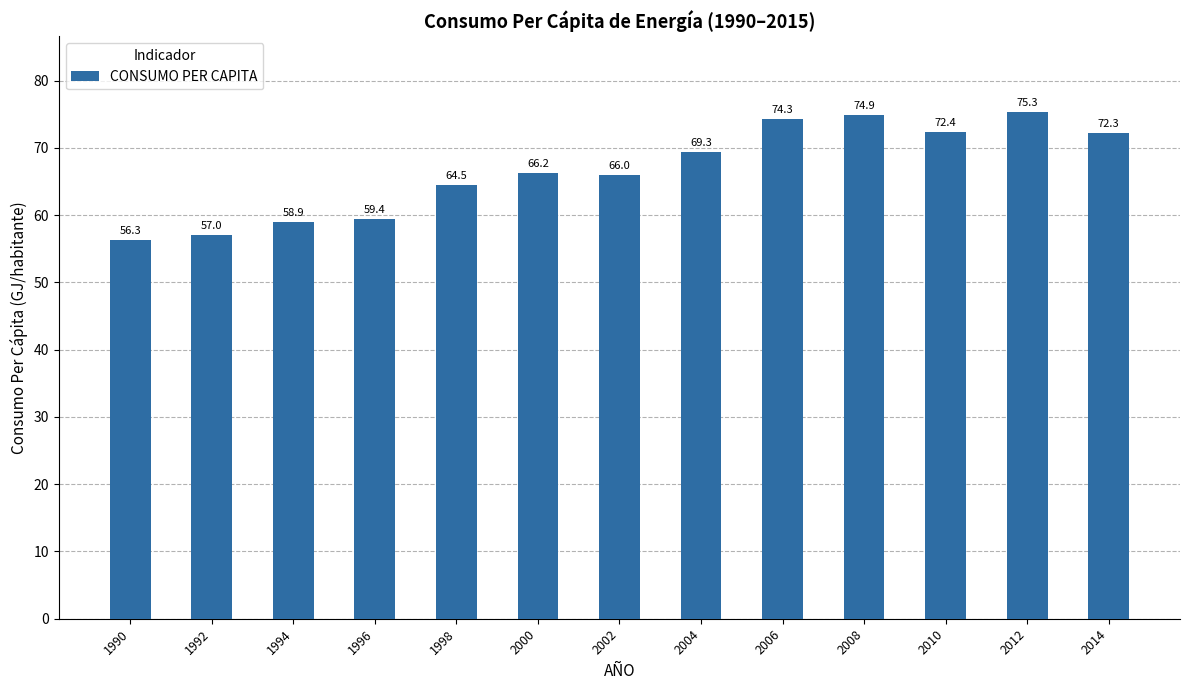

Rank the categories by value from lowest to highest.

1990, 1992, 1994, 1996, 1998, 2002, 2000, 2004, 2014, 2010, 2006, 2008, 2012